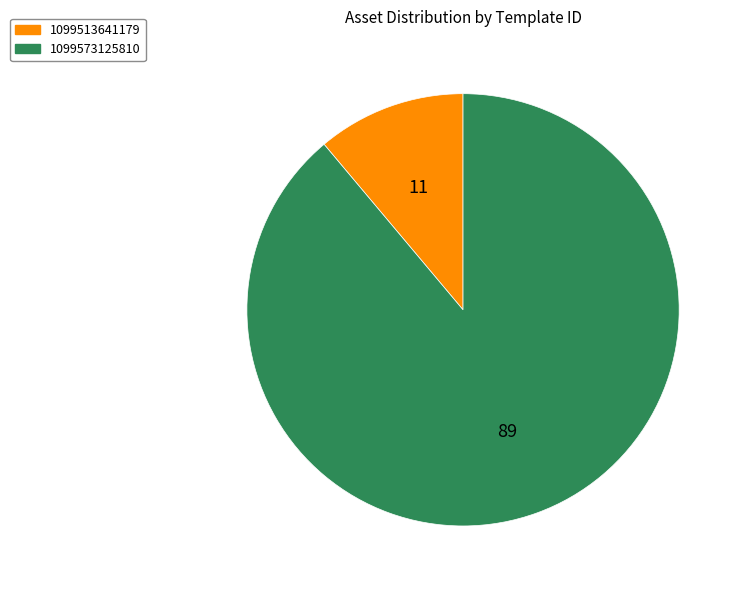

Which category has the biggest portion of the pie?

1099573125810